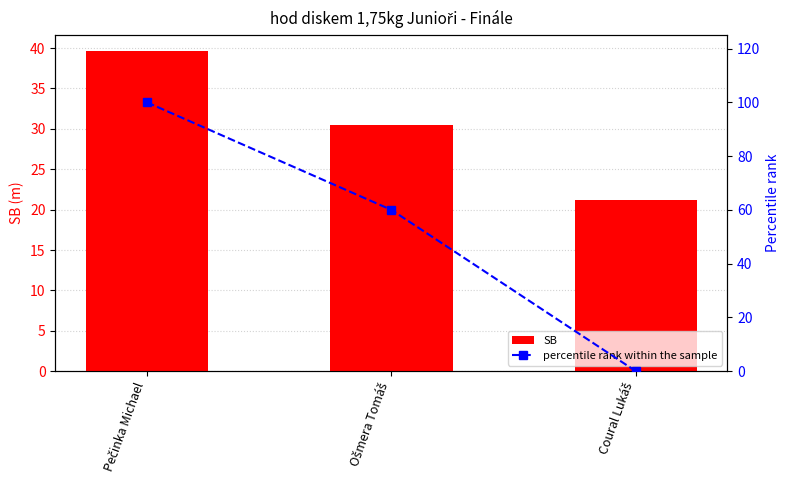

Is it true that SB equals 59.7 at Pečinka Michael?

False